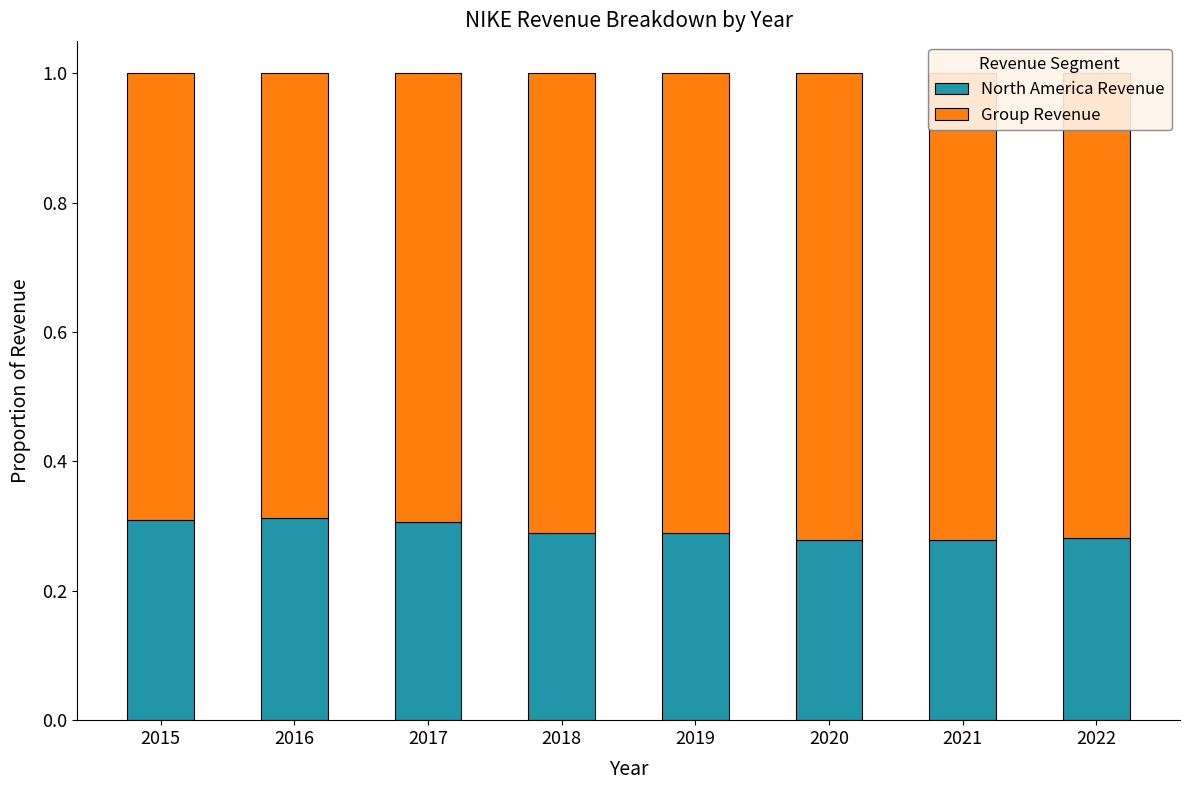

Reading left to right, extract all data points from this chart.

North America Revenue: 2015=0.3	2016=0.3	2017=0.3	2018=0.3	2019=0.3	2020=0.3	2021=0.3	2022=0.3
Group Revenue: 2015=0.7	2016=0.7	2017=0.7	2018=0.7	2019=0.7	2020=0.7	2021=0.7	2022=0.7